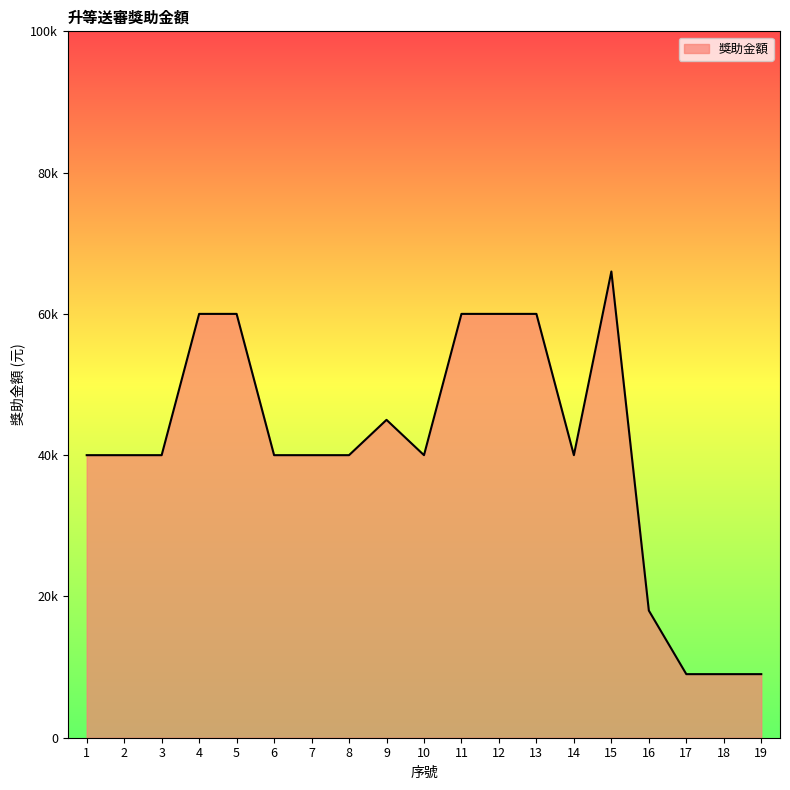

Is this an area chart (filled region under the line)?

Yes